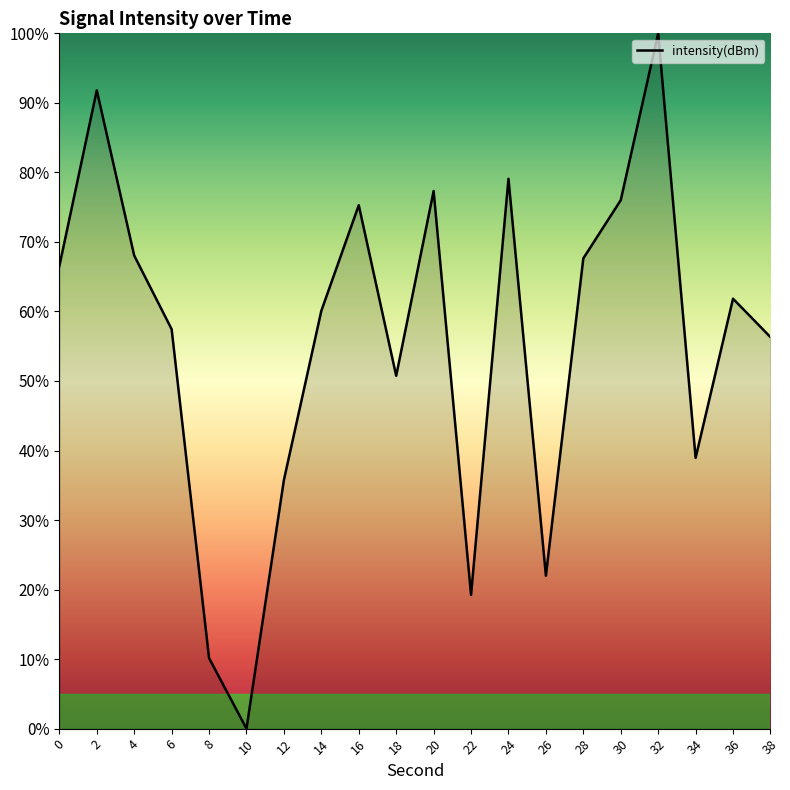

What is the sum of all values?

1114.2